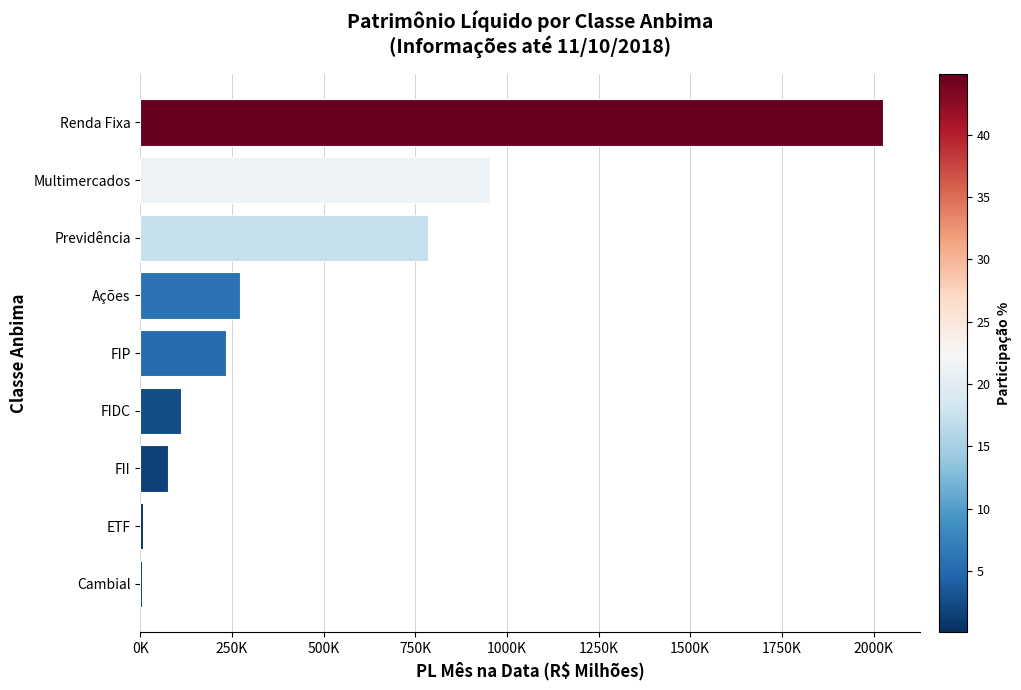

What is the maximum value shown in the chart?

2026192.6